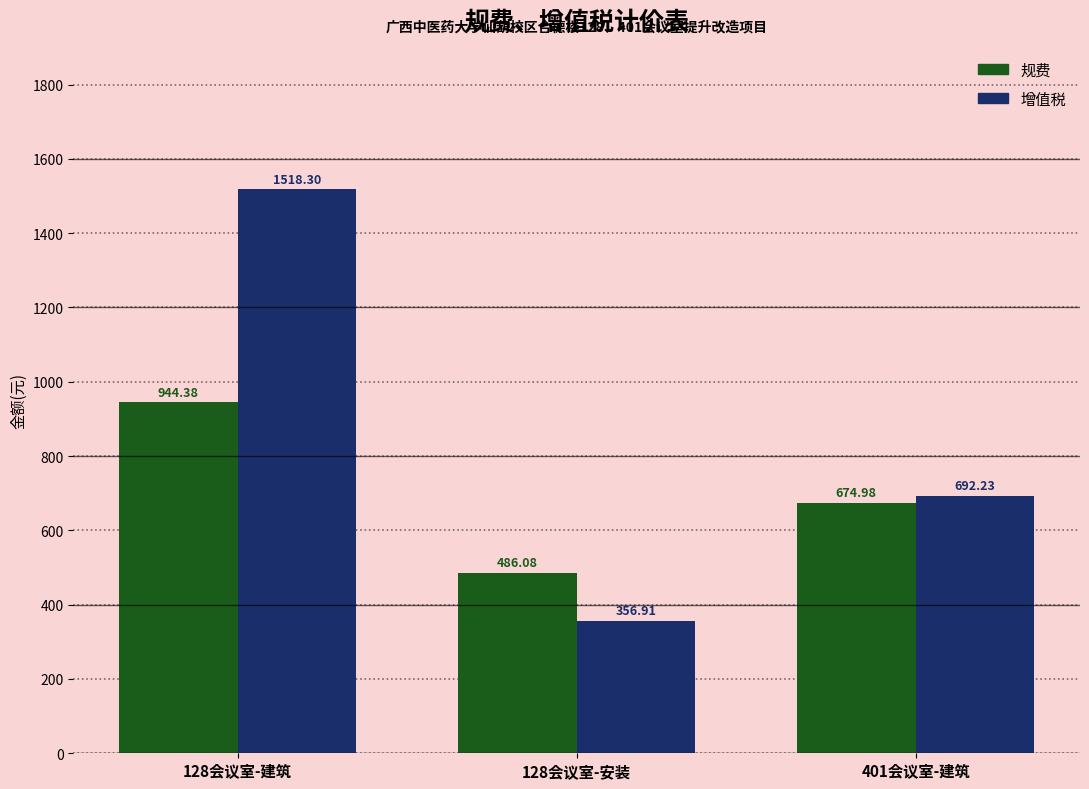

What is the difference between the 增值税 values at 401会议室-建筑 and 128会议室-建筑?

826.1